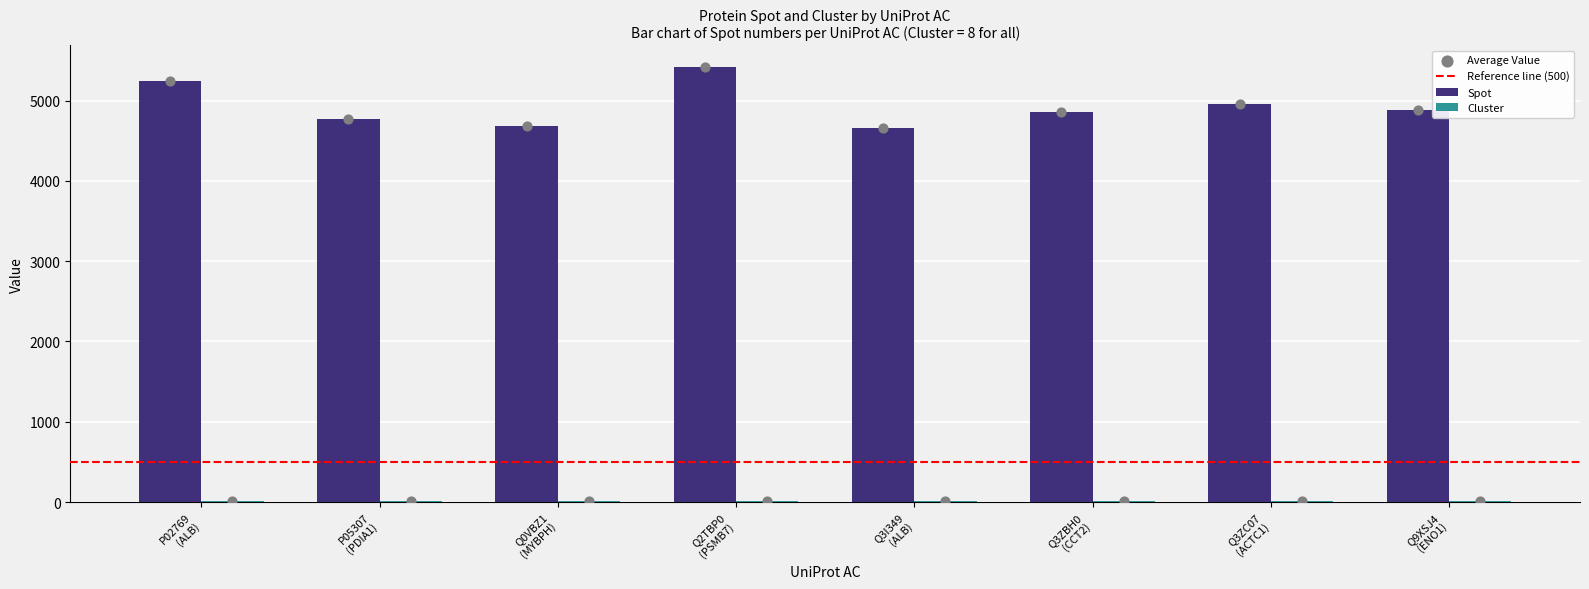

What is the change in value from Q3ZC07 (ACTC1) to Q9XSJ4 (ENO1)?

-80